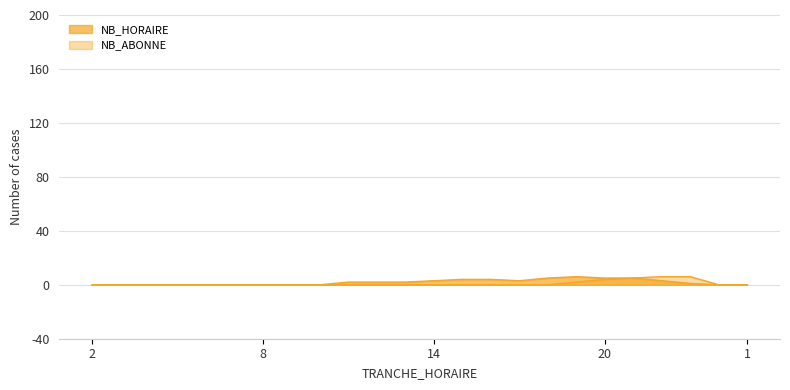

What is the total value across all series at 14?

3